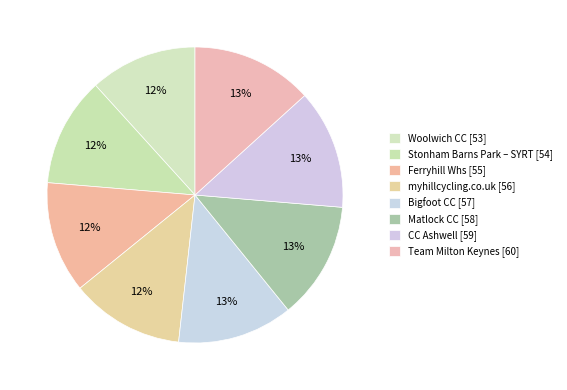

Is it true that Woolwich CC is 12% of the pie?

True